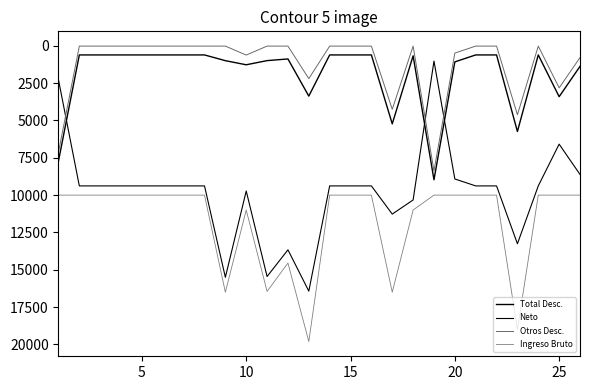

Does the chart have visible grid lines?

No